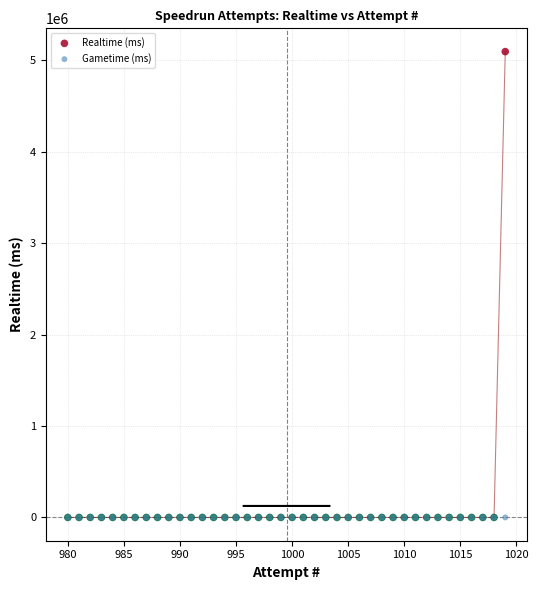

What are all the series names shown in the legend?

Realtime (ms), Gametime (ms)